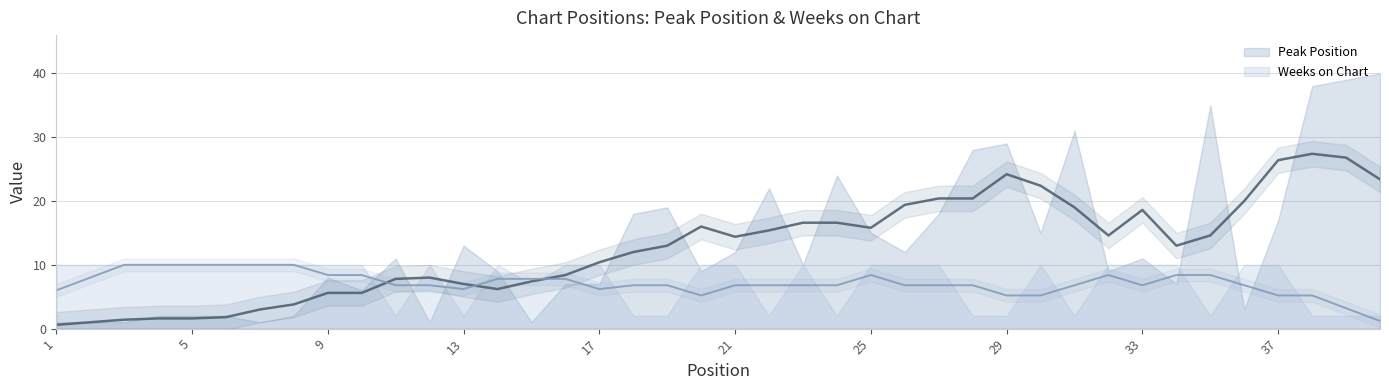

At which label does Peak Position reach its minimum?

1